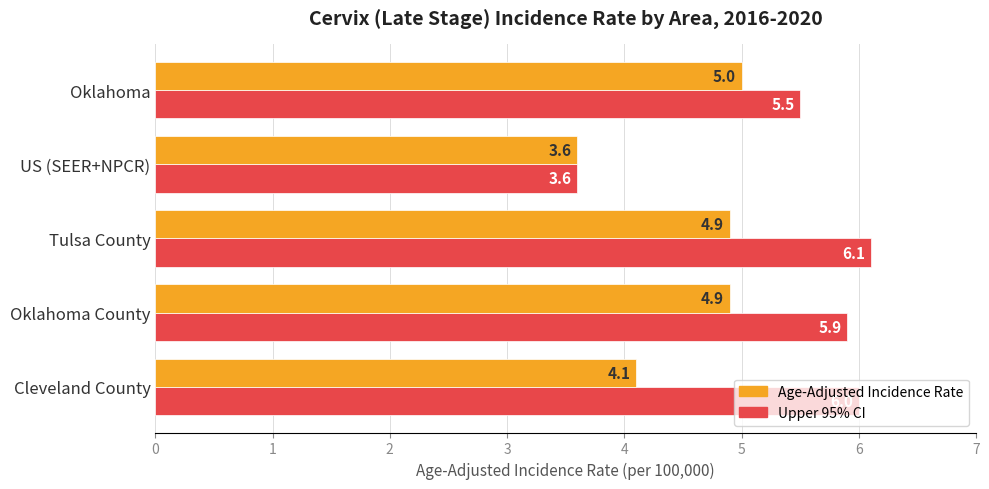

At how many categories does at least one series exceed 5?

4